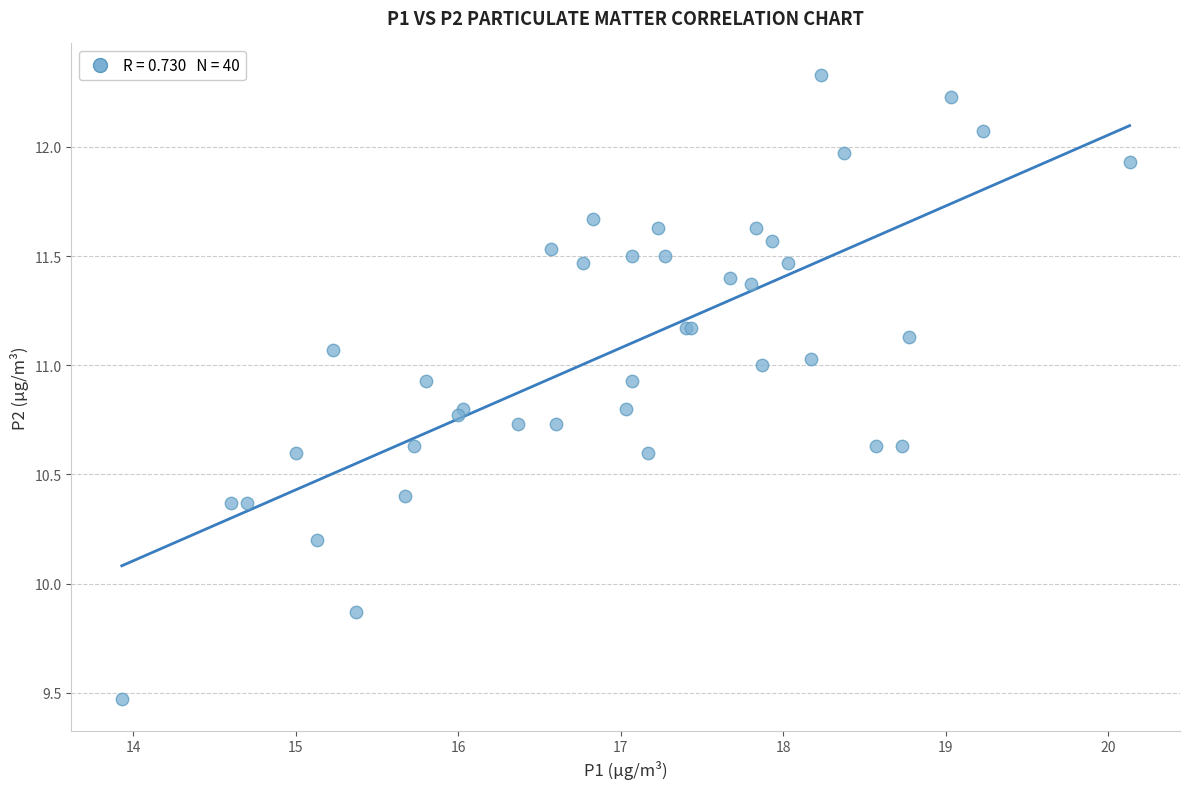

What Y value in the scatter plot is closest to 10?

9.9